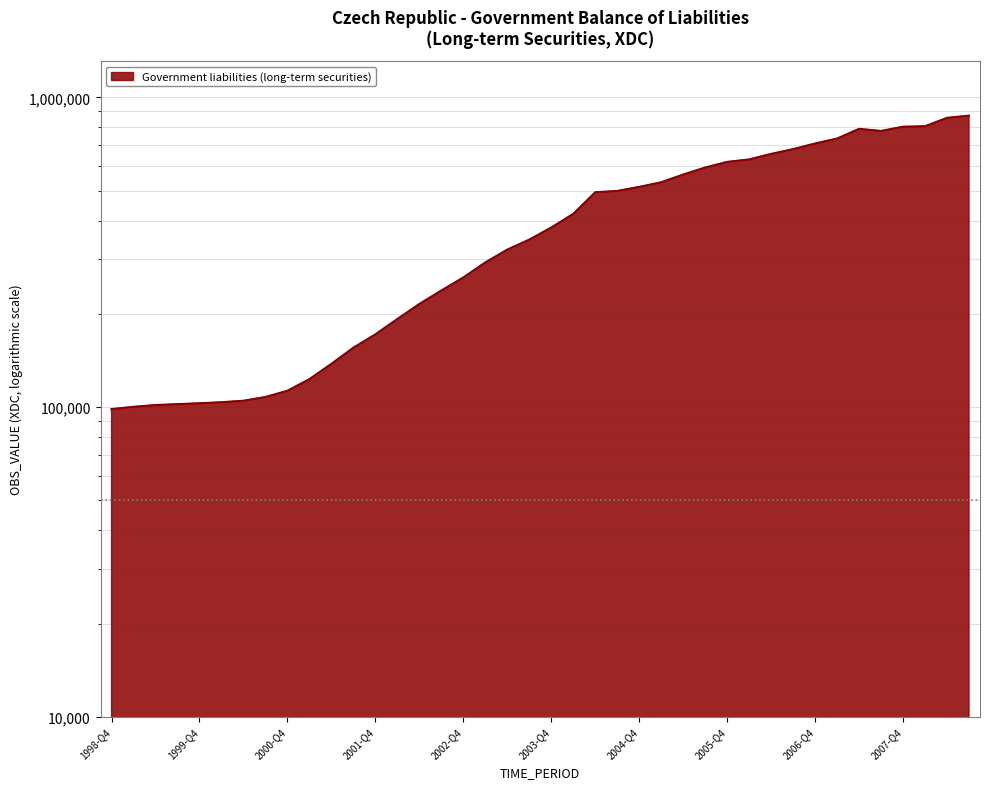

Does the chart display data point markers on the line(s)?

No